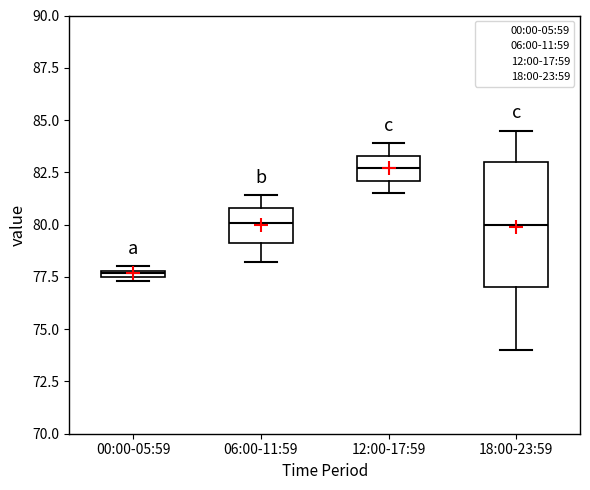

Which box's median line is the lowest?

00:00-05:59